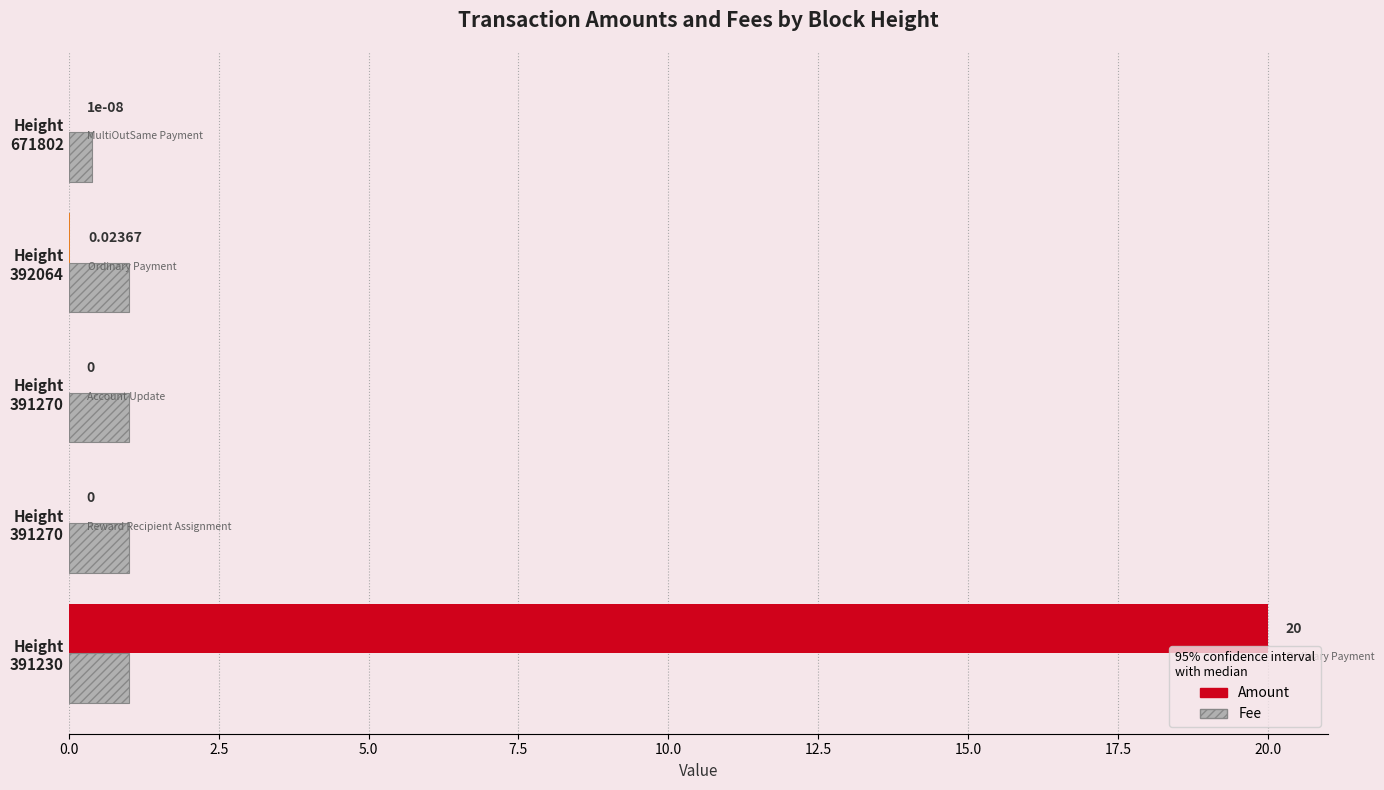

How many values in Amount are above zero?

3